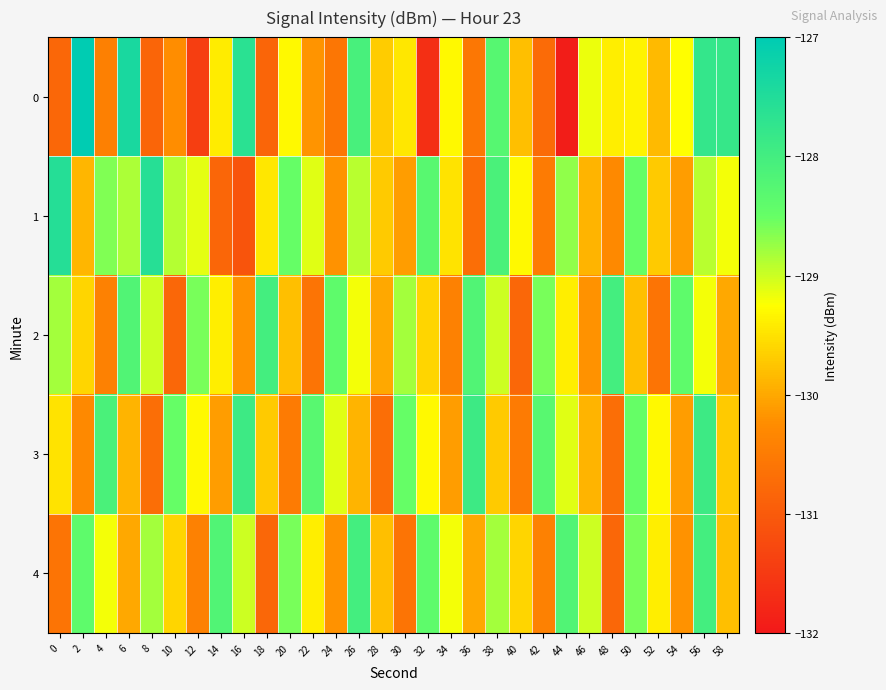

Which series changed the most between 4 and 40?

3